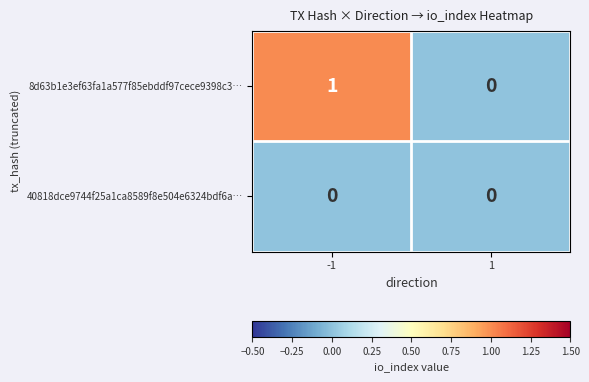

Reading right to left, transcribe all the data shown in this chart.

8d63b1e3ef63fa1a577f85ebddf97cece9398c3…: 0	1
40818dce9744f25a1ca8589f8e504e6324bdf6a…: 0	0